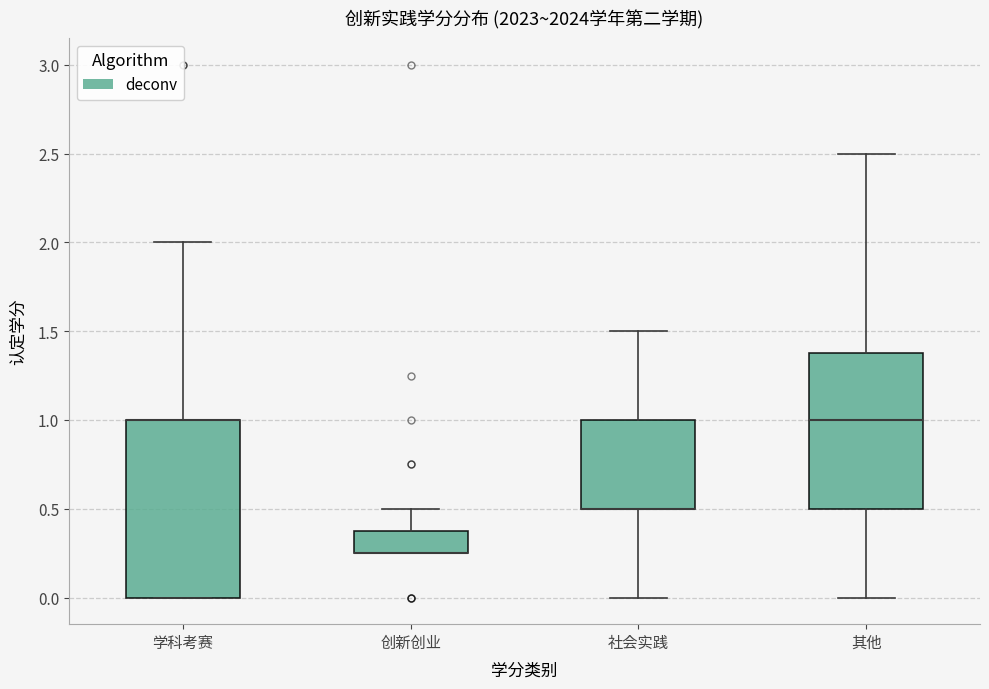

Reading left to right, transcribe this box plot: for each box, give where its median line is, the range the box spans, and where its two whiskers end, as read against the y-axis. The values are not printed on the chart, so give them approximately, as read against the axis.

学科考赛: median 1.00 (drawn on the box's upper edge), box 0.00 to 1.00, whiskers 0.00 to 2.00
创新创业: median 0.25 (drawn on the box's lower edge), box 0.25 to 0.40, whiskers 0.25 to 0.50
社会实践: median 0.50 (drawn on the box's lower edge), box 0.50 to 1.00, whiskers 0.00 to 1.50
其他: median 1.00, box 0.50 to 1.40, whiskers 0.00 to 2.50